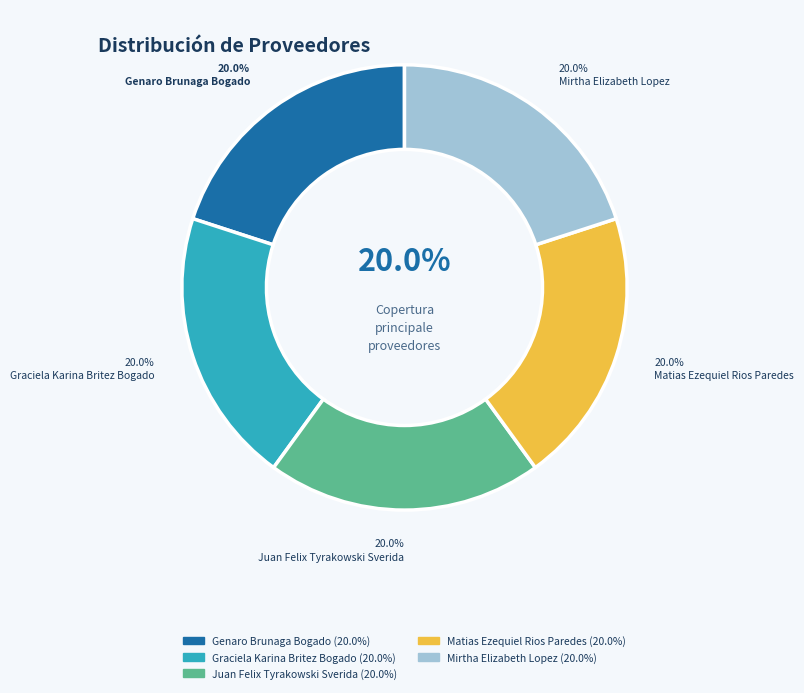

Rank the categories by value from lowest to highest.

genaro-brunaga-bogado, matias-ezequiel-rios-paredes, juan-felix-tyrakowski-sverida, graciela-karina-britez-bogado, mirtha-elizabeth-lopez